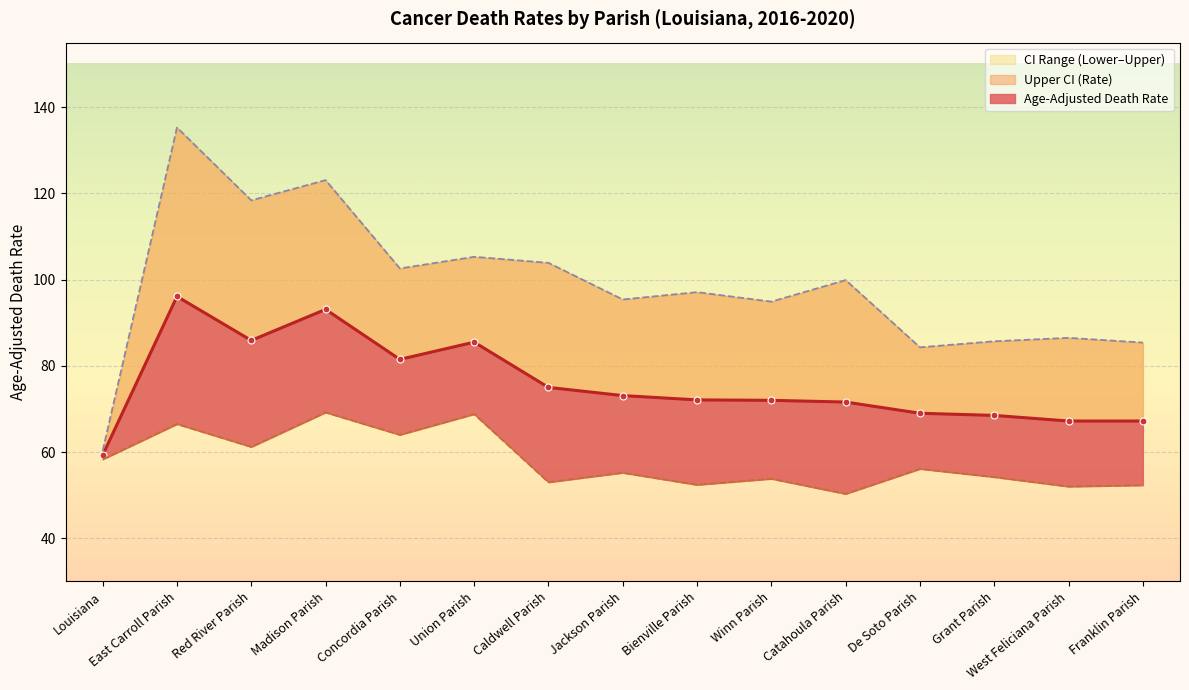

At Bienville Parish, list the series in order from largest to smallest.

Upper CI (Rate), Age-Adjusted Death Rate, Lower CI (Rate)